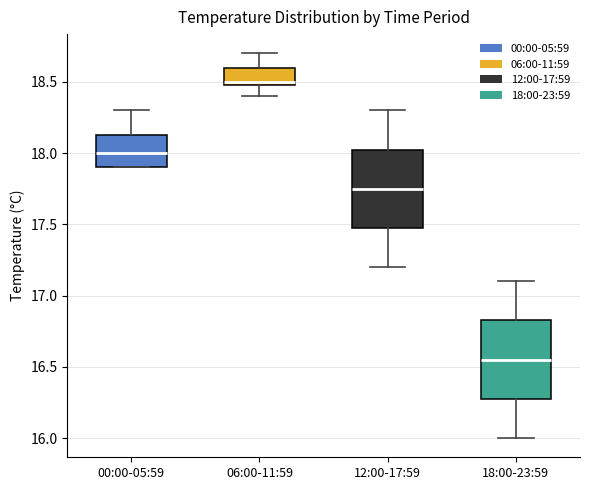

Which box's median line is the lowest?

18:00-23:59